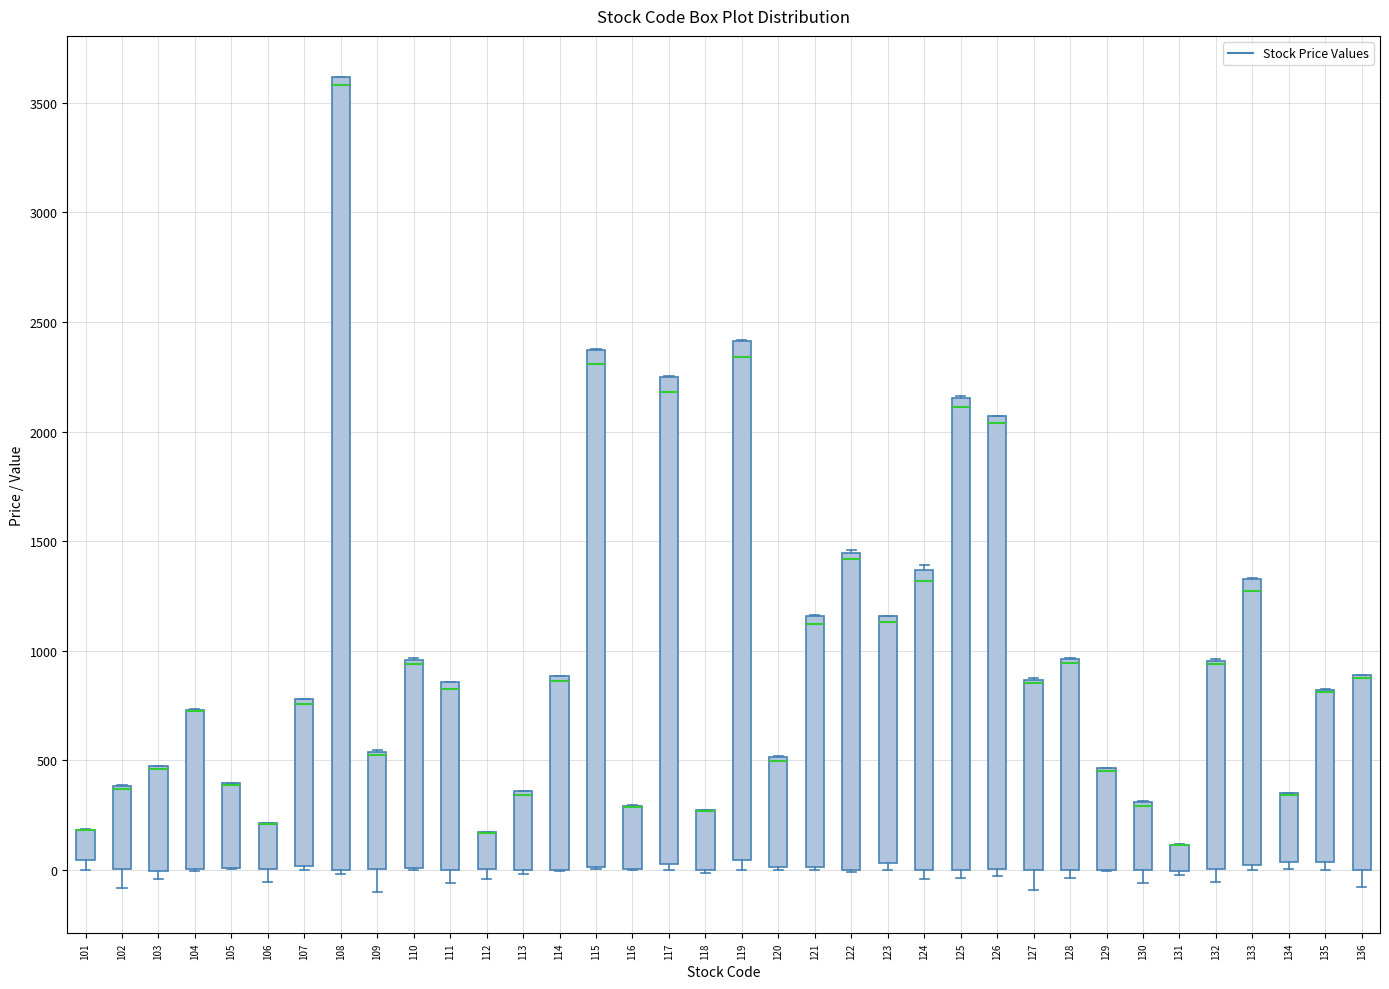

Reading left to right, read every box against the y-axis: the position of its median line, the range the box covers, and the ends of its whiskers. The values are not printed on the chart, so give them approximately, as read against the axis.

101: median 200 (drawn on the box's upper edge), box 50 to 200, whiskers 0 to 200
102: median 350 (drawn on the box's upper edge), box 0 to 400, whiskers -100 to 400
103: median 450 (drawn on the box's upper edge), box 0 to 450, whiskers -50 to 500
104: median 750 (drawn on the box's upper edge), box 0 to 750, whiskers 0 to 750
105: median 400 (drawn on the box's upper edge), box 0 to 400, whiskers 0 to 400
106: median 200 (drawn on the box's upper edge), box 0 to 200, whiskers -50 to 200
107: median 750, box 0 to 800, whiskers 0 (just below the box's lower edge) to 800
108: median 3600 (just below the box's upper edge), box 0 to 3600, whiskers 0 (just below the box's lower edge) to 3600
109: median 550 (drawn on the box's upper edge), box 0 to 550, whiskers -100 to 550
110: median 950 (just below the box's upper edge), box 0 to 950, whiskers 0 to 950
111: median 850 (just below the box's upper edge), box 0 to 850, whiskers -50 to 850
112: median 150 (drawn on the box's upper edge), box 0 to 150, whiskers -50 to 150
113: median 350 (just below the box's upper edge), box 0 to 350, whiskers 0 (just below the box's lower edge) to 350
114: median 850, box 0 to 900, whiskers 0 to 900
115: median 2300, box 0 to 2350, whiskers 0 to 2400
116: median 300 (drawn on the box's upper edge), box 0 to 300, whiskers 0 to 300
117: median 2200, box 50 to 2250, whiskers 0 to 2250
118: median 250 (drawn on the box's upper edge), box 0 to 250, whiskers 0 (just below the box's lower edge) to 250
119: median 2350, box 50 to 2400, whiskers 0 to 2400
120: median 500 (just below the box's upper edge), box 0 to 500, whiskers 0 to 500
121: median 1100, box 0 to 1150, whiskers 0 to 1150
122: median 1400, box 0 to 1450, whiskers 0 to 1450
123: median 1150 (just below the box's upper edge), box 50 to 1150, whiskers 0 to 1150
124: median 1300, box 0 to 1350, whiskers -50 to 1400
125: median 2100, box 0 to 2150, whiskers -50 to 2150
126: median 2050 (just below the box's upper edge), box 0 to 2050, whiskers -50 to 2050
127: median 850 (just below the box's upper edge), box 0 to 850, whiskers -100 to 900
128: median 950 (drawn on the box's upper edge), box 0 to 950, whiskers -50 to 950
129: median 450 (drawn on the box's upper edge), box 0 to 450, whiskers 0 to 450
130: median 300 (just below the box's upper edge), box 0 to 300, whiskers -50 to 300
131: median 100 (drawn on the box's upper edge), box 0 to 100, whiskers 0 (just below the box's lower edge) to 100
132: median 950 (drawn on the box's upper edge), box 0 to 950, whiskers -50 to 950
133: median 1250, box 0 to 1350, whiskers 0 (just below the box's lower edge) to 1350
134: median 350 (drawn on the box's upper edge), box 50 to 350, whiskers 0 to 350
135: median 800 (drawn on the box's upper edge), box 50 to 800, whiskers 0 to 850
136: median 900 (drawn on the box's upper edge), box 0 to 900, whiskers -100 to 900